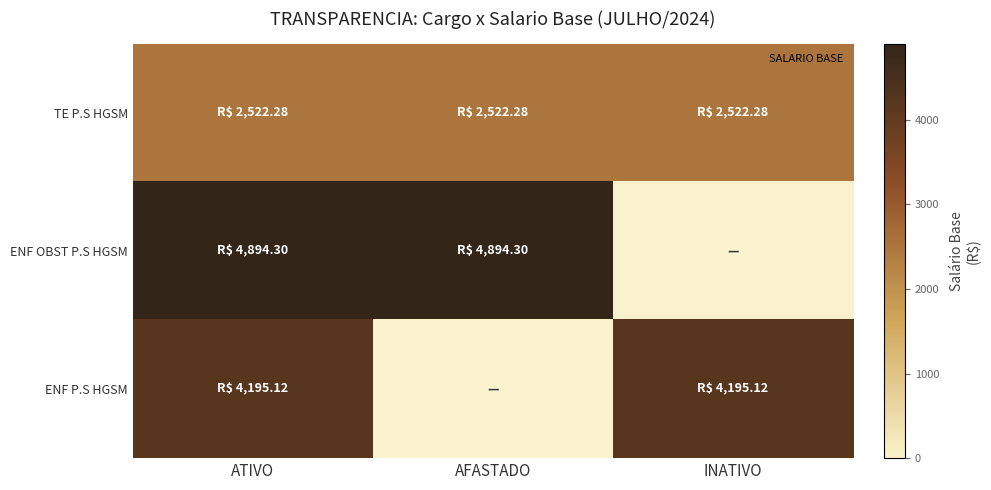

Which series has the largest range (max minus min)?

ENF OBST P.S HGSM